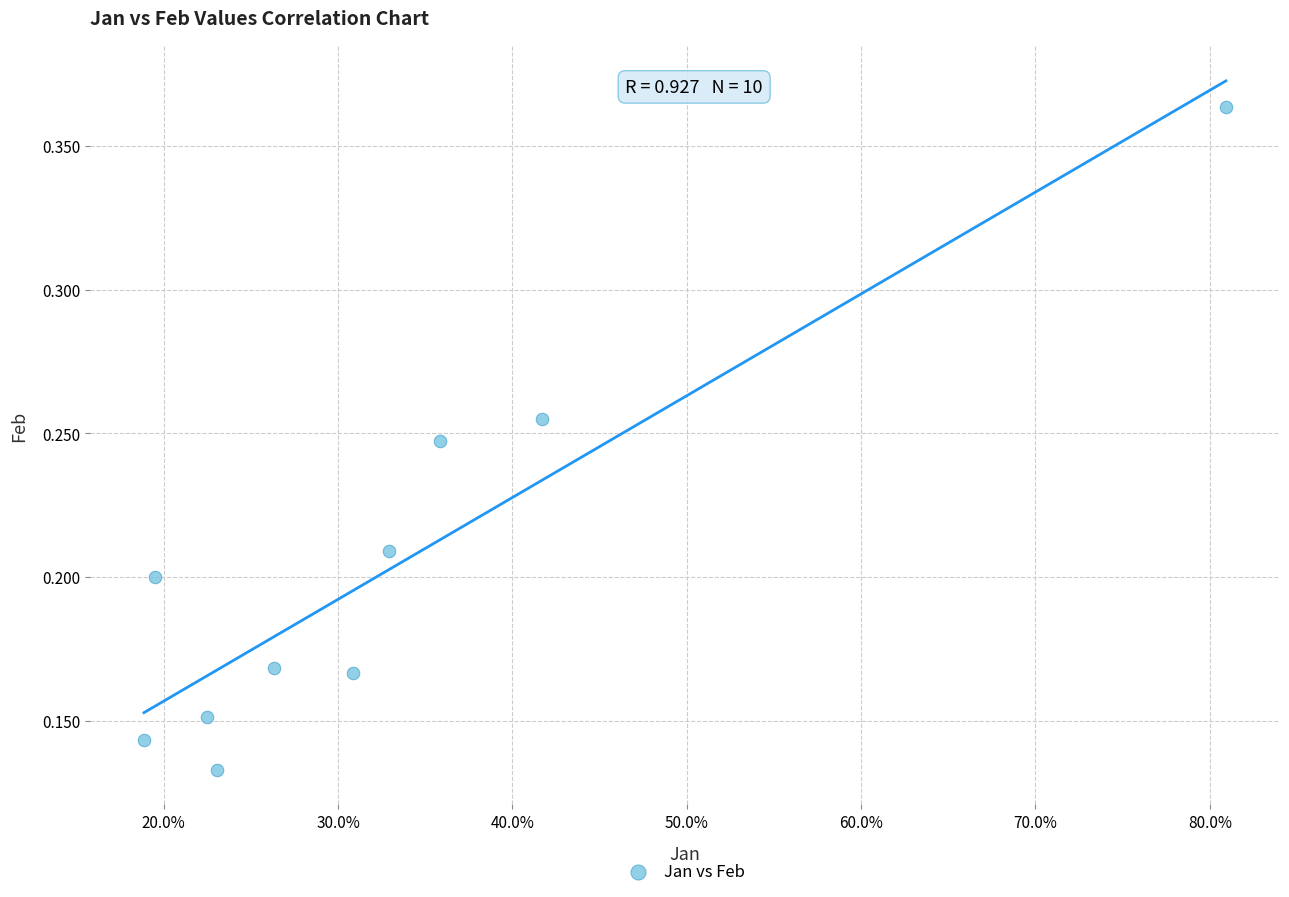

What is the range of X values (max minus min)?

0.6